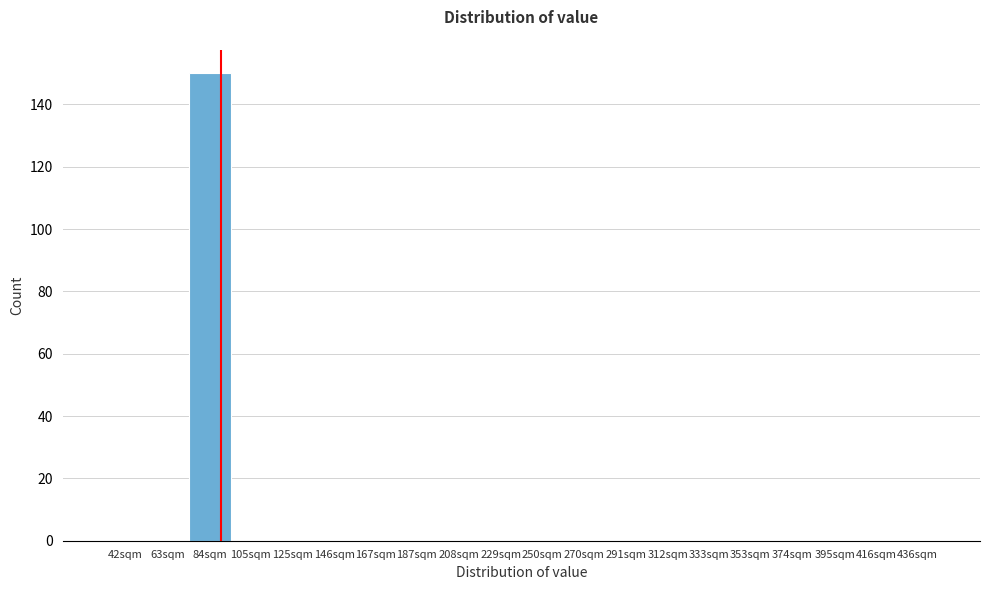

Reading right to left, what are all the values shown in this chart?

436sqm=0	416sqm=0	395sqm=0	374sqm=0	353sqm=0	333sqm=0	312sqm=0	291sqm=0	270sqm=0	250sqm=0	229sqm=0	208sqm=0	187sqm=0	167sqm=0	146sqm=0	125sqm=0	105sqm=0	84sqm=150	63sqm=0	42sqm=0